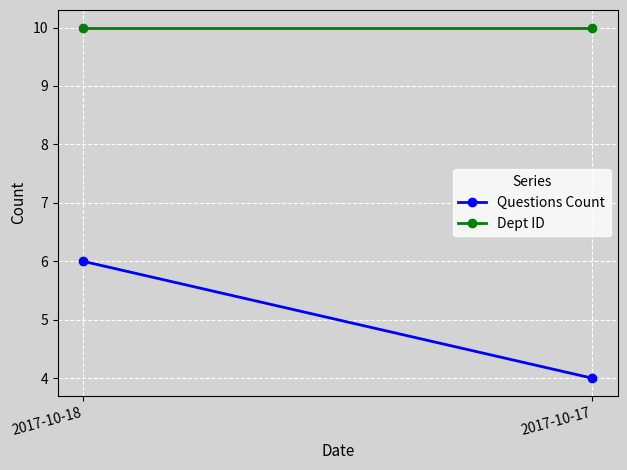

At which category does the chart reach its minimum across all series?

2017-10-17